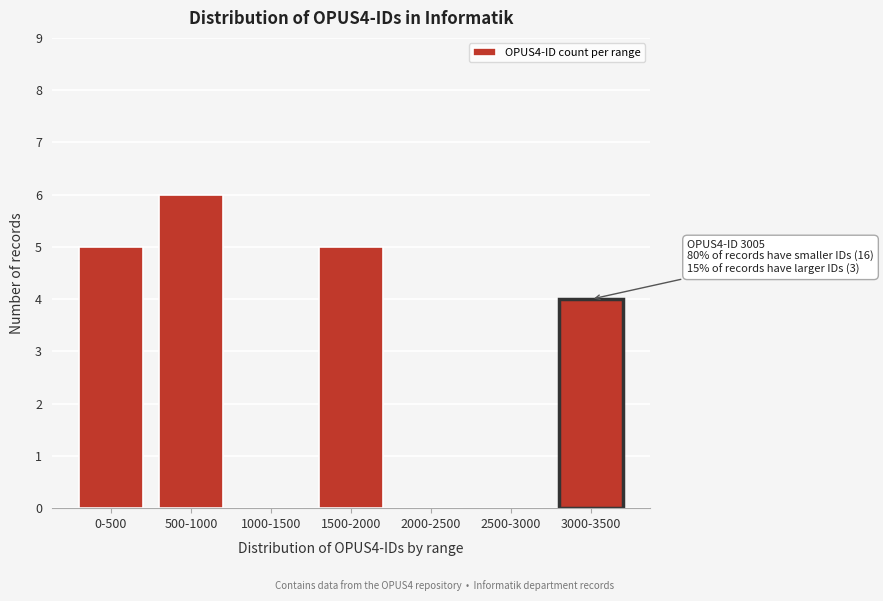

Reading left to right, what are all the values shown in this chart?

0-500=5	500-1000=6	1000-1500=0	1500-2000=5	2000-2500=0	2500-3000=0	3000-3500=4